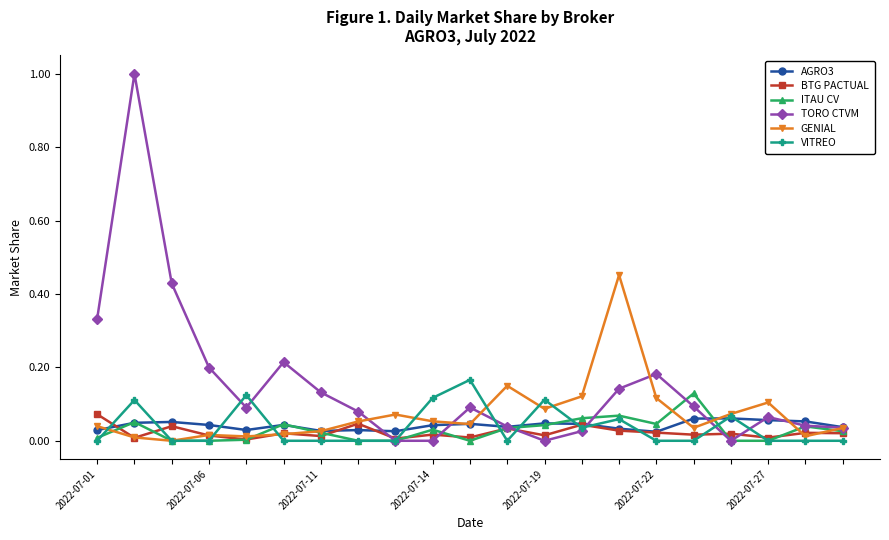

Which series has the largest range (max minus min)?

TORO CTVM